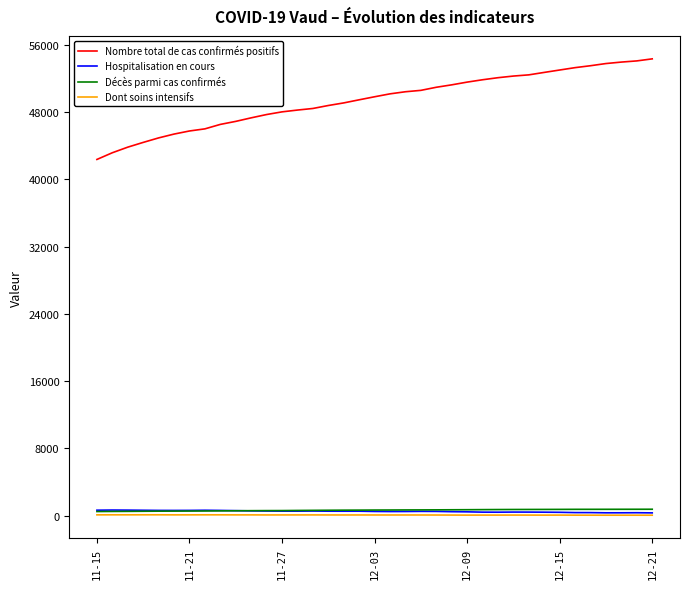

True or false: Nombre total de cas confirmés positifs and Dont soins intensifs intersect in this chart.

False